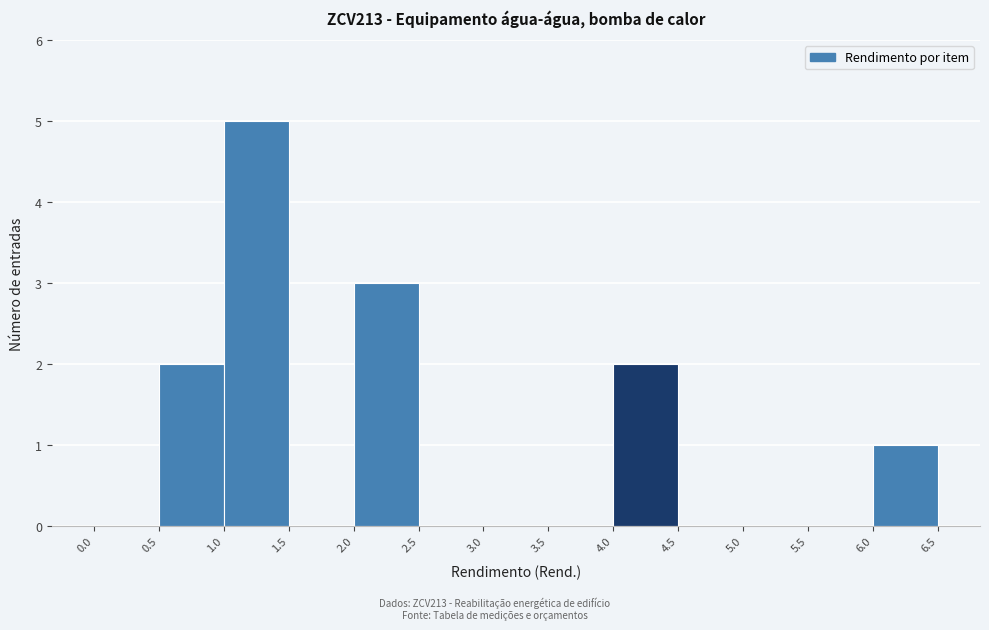

Over which range of the x-axis is the bar tallest?

1.0 to 1.5